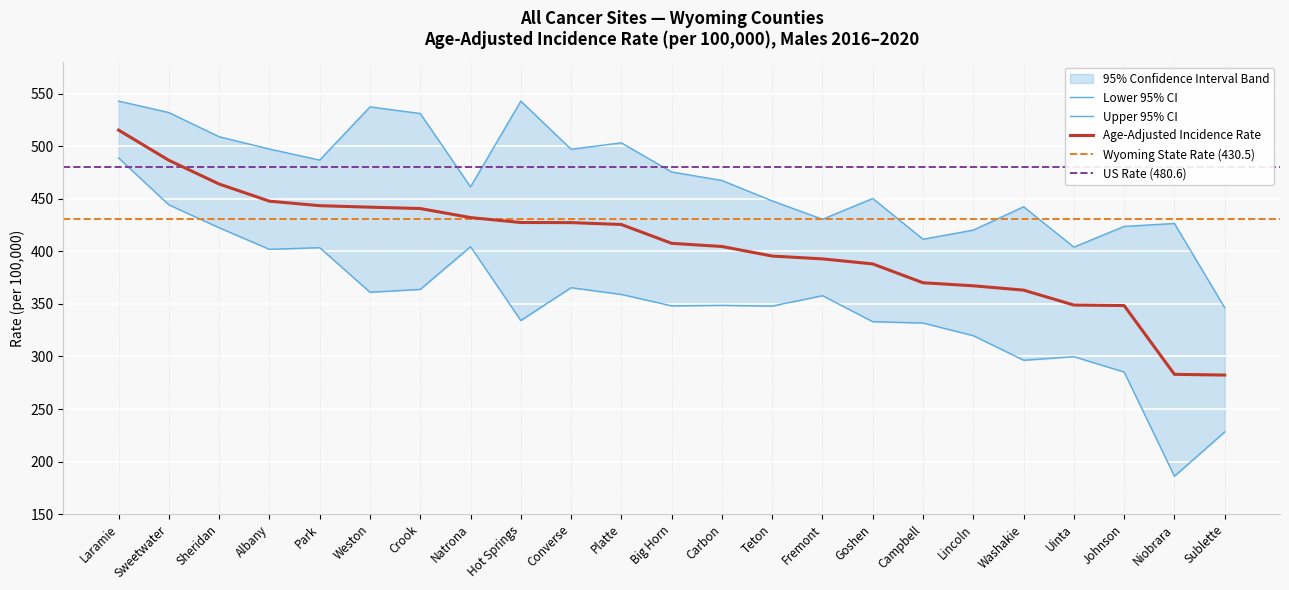

True or false: Upper 95% CI and Age-Adjusted Incidence Rate intersect in this chart.

False